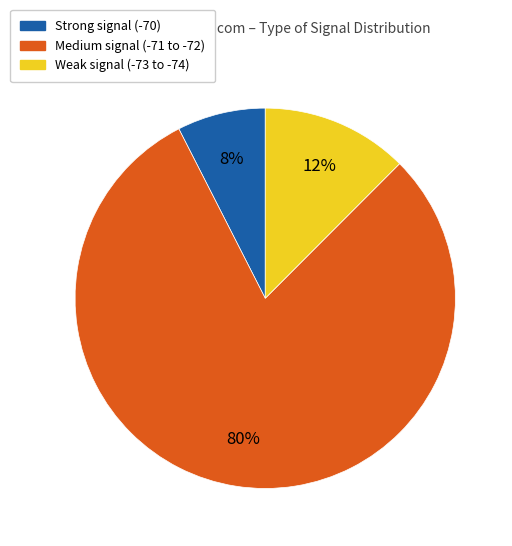

Rank the categories by value from lowest to highest.

Strong signal (-70), Weak signal (-73 to -74), Medium signal (-71 to -72)